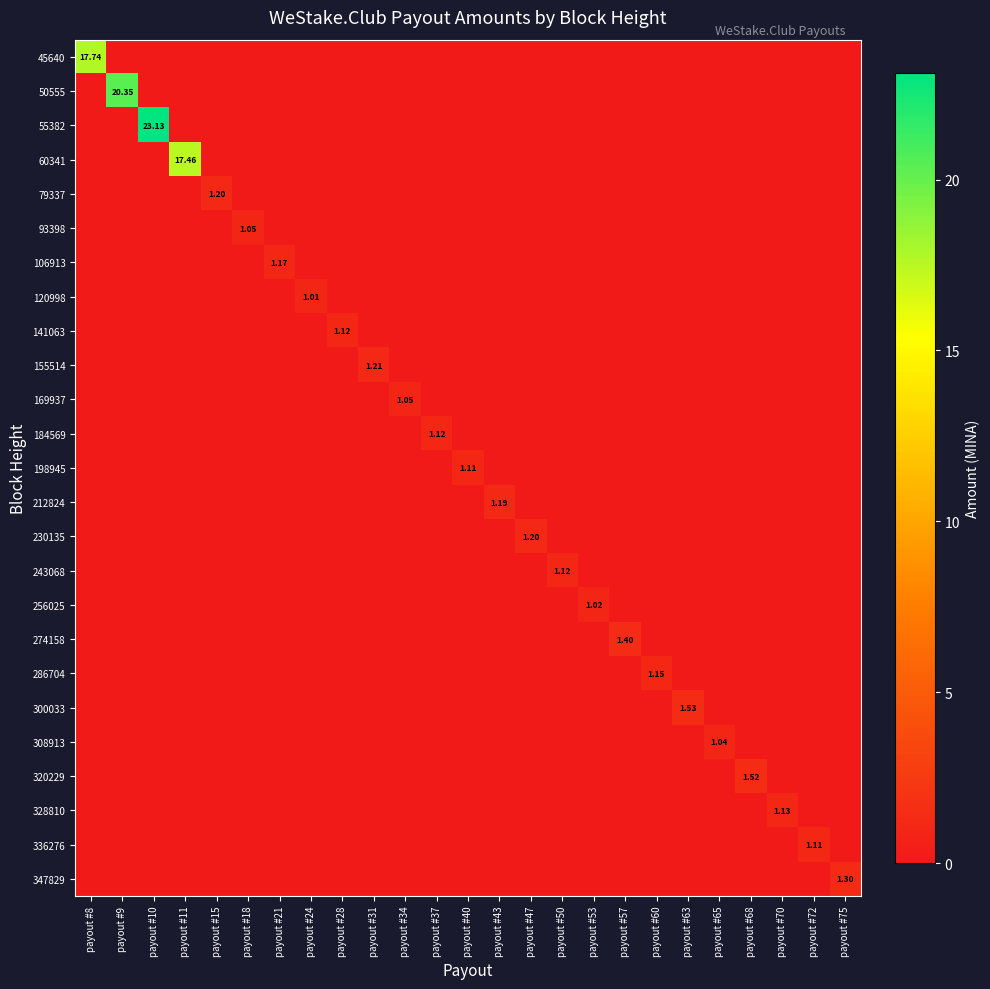

Between payout #15 and payout #70, which is larger?

payout #15